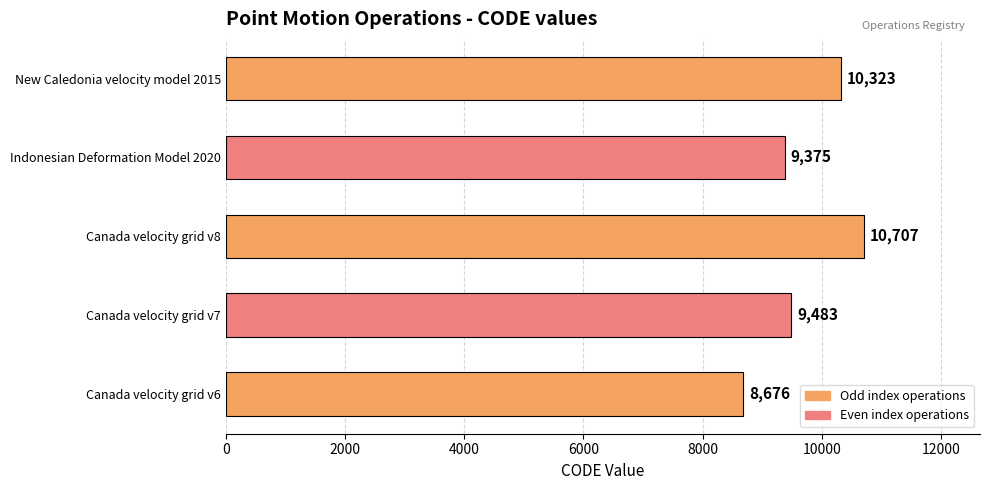

Rank the categories by value from highest to lowest.

Canada velocity grid v8, New Caledonia velocity model 2015, Canada velocity grid v7, Indonesian Deformation Model 2020, Canada velocity grid v6